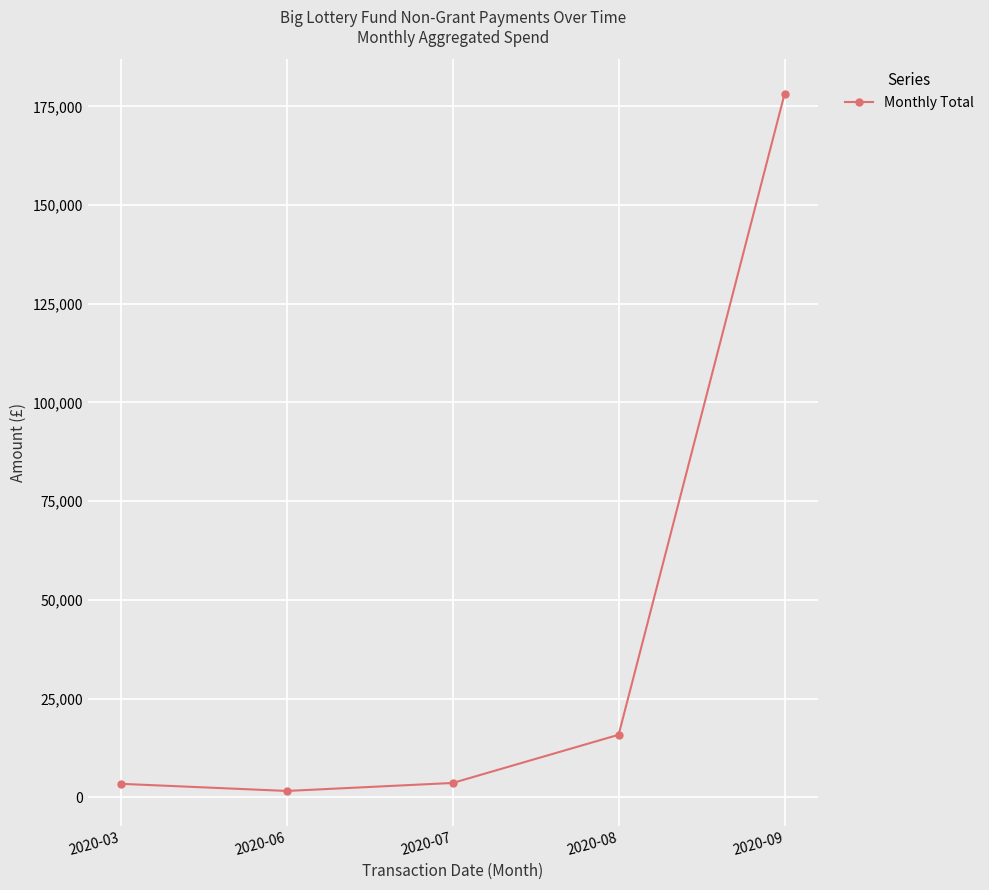

Between 2020-09 and 2020-03, which is larger?

2020-09